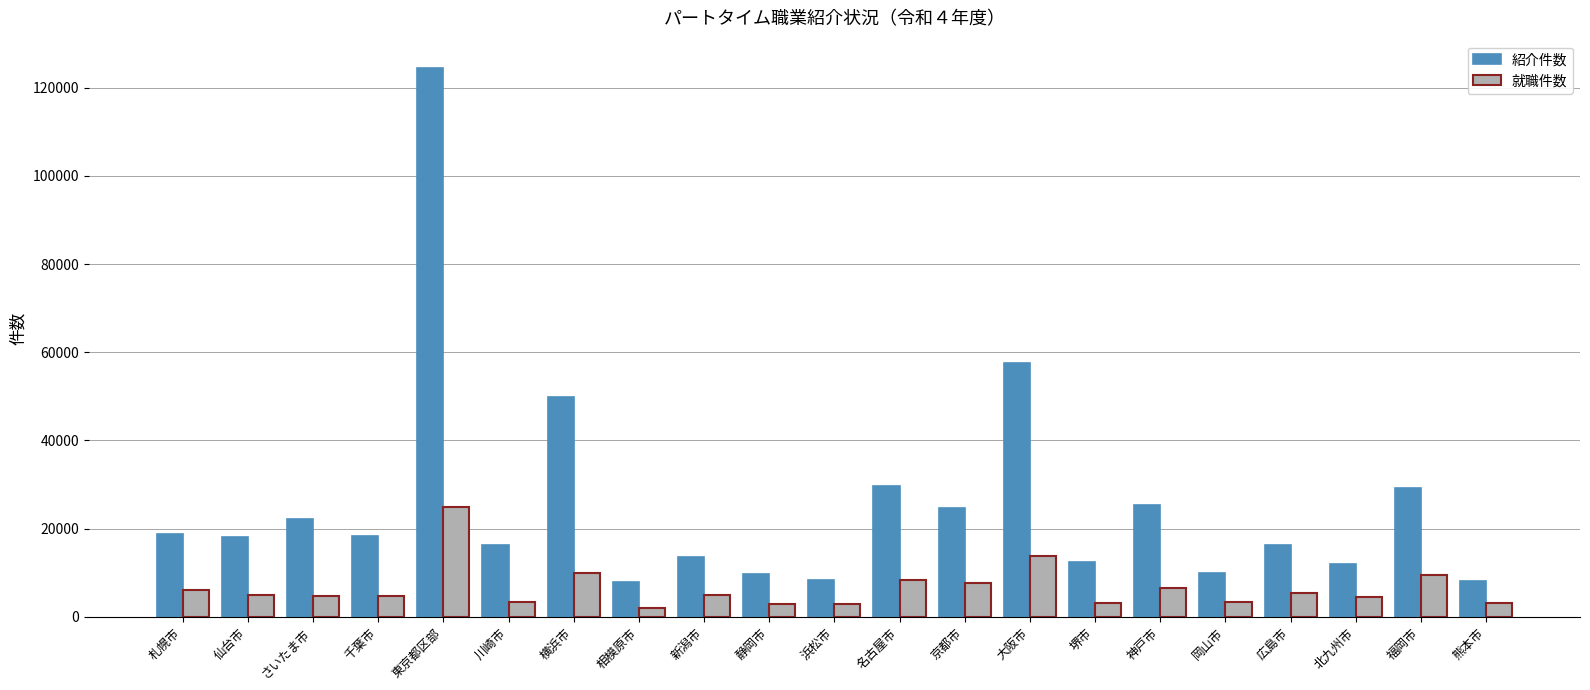

At how many categories does at least one series exceed 14708?

13